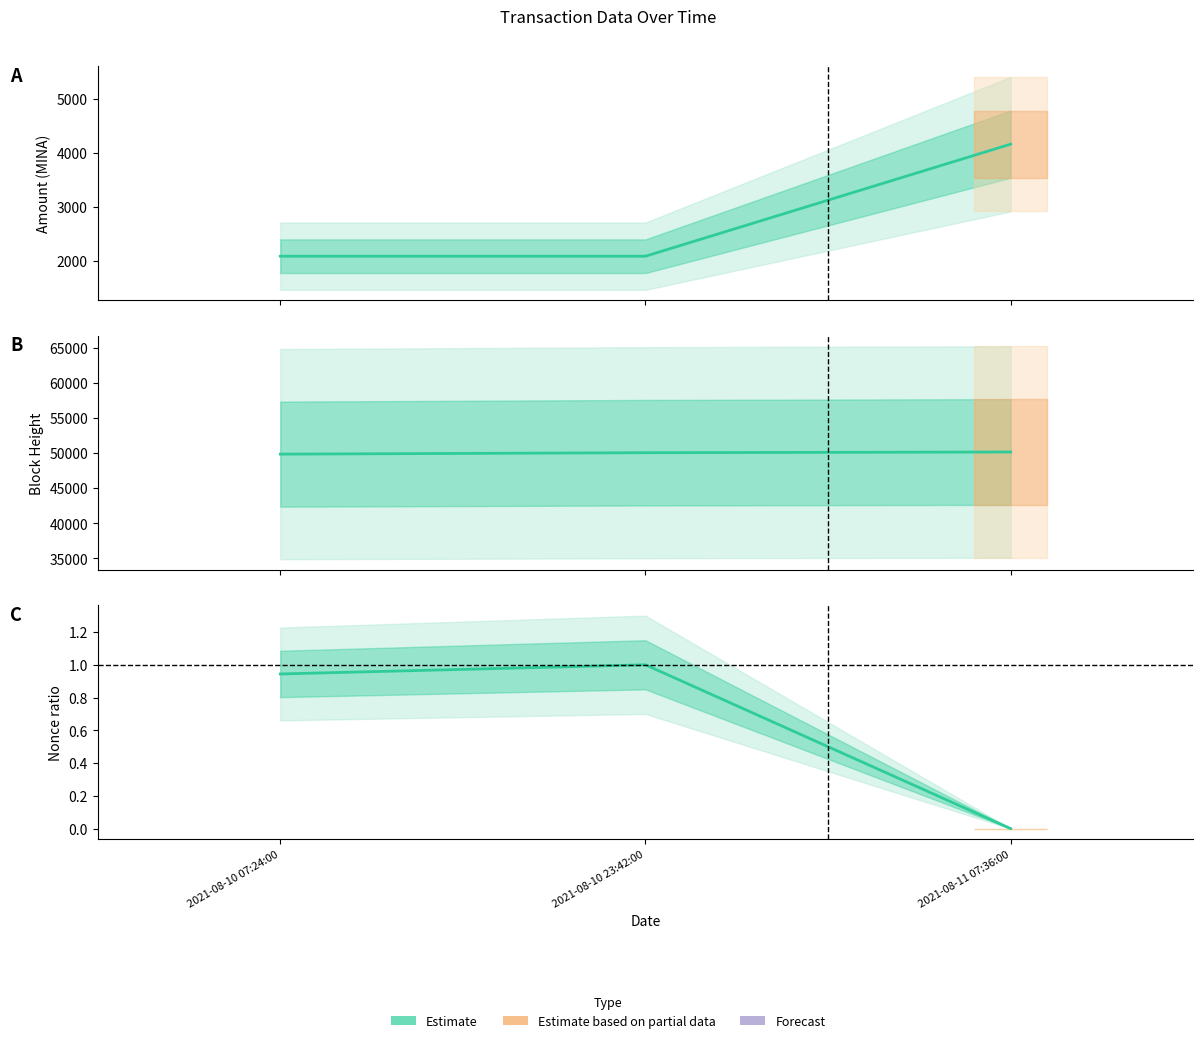

What is the value of the Amount (Estimate) point at the 2nd from the left?

2082.2